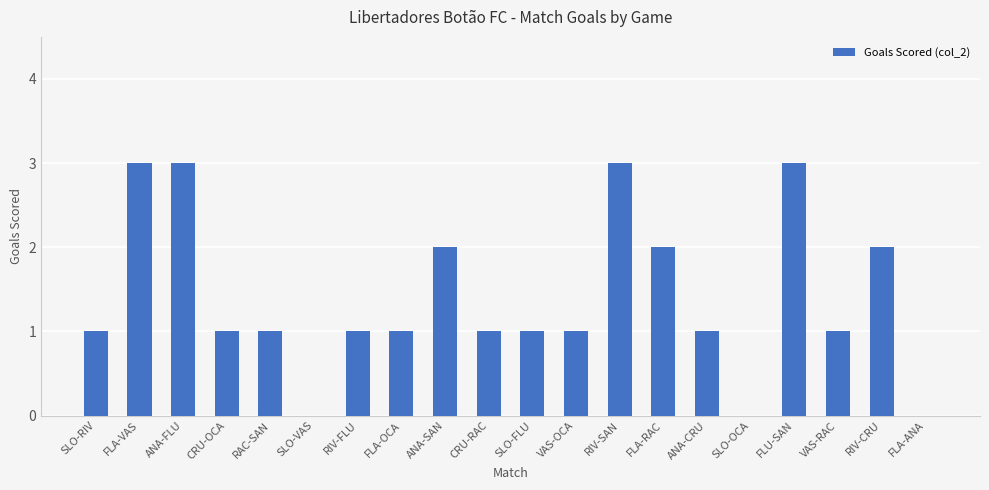

The value at ANA-SAN is 3. True or false?

False